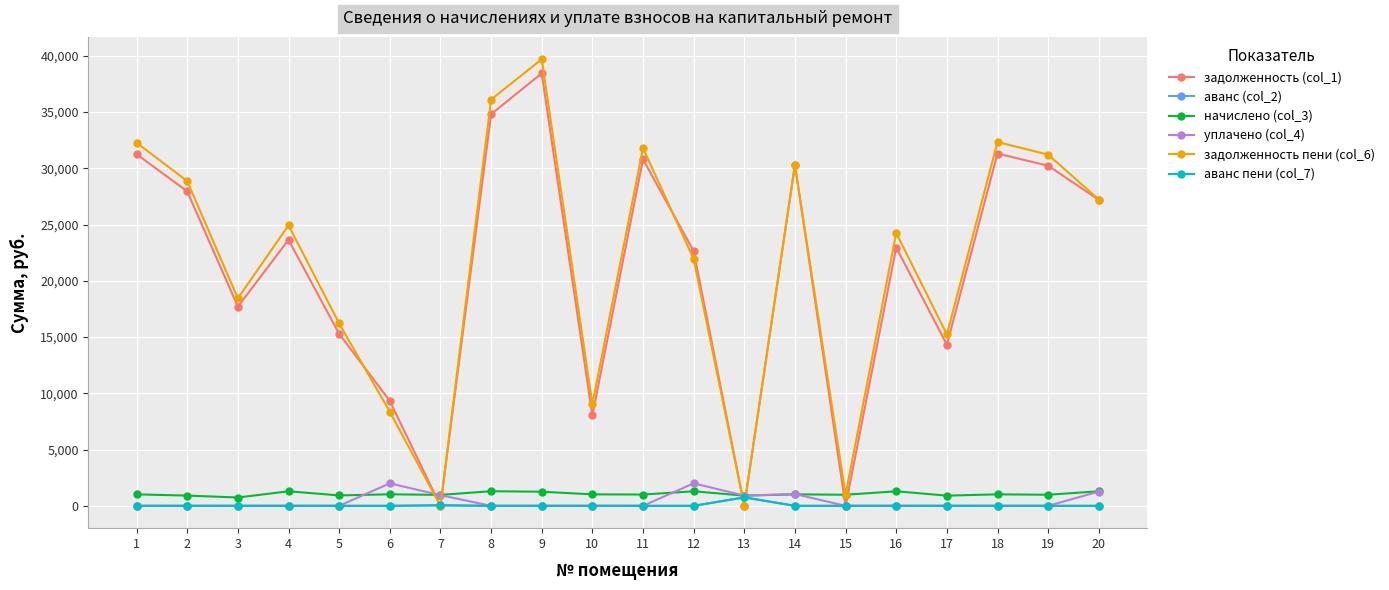

What is the maximum value shown in the chart?

39696.0